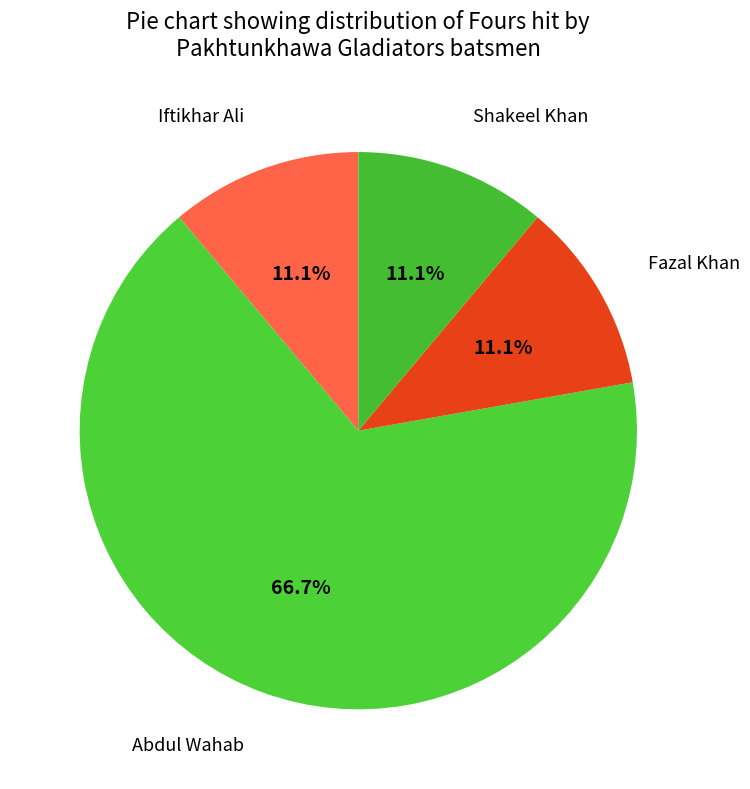

Does any single category account for the majority?

Yes